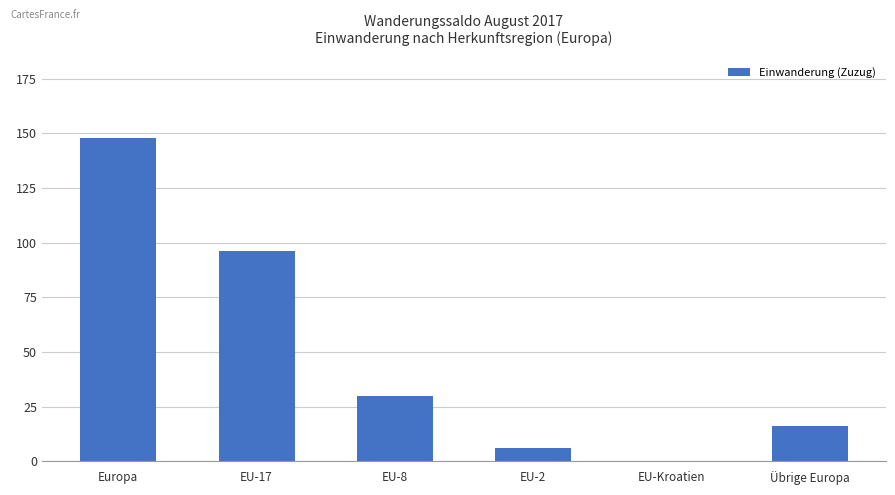

Between EU-8 and Europa, which is larger?

Europa